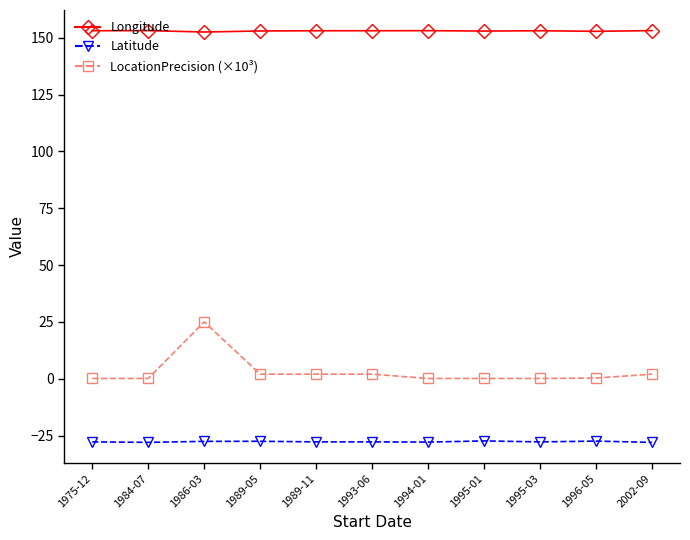

What is the sum of the Latitude values at 1984-07 and 1975-12?

-55.8